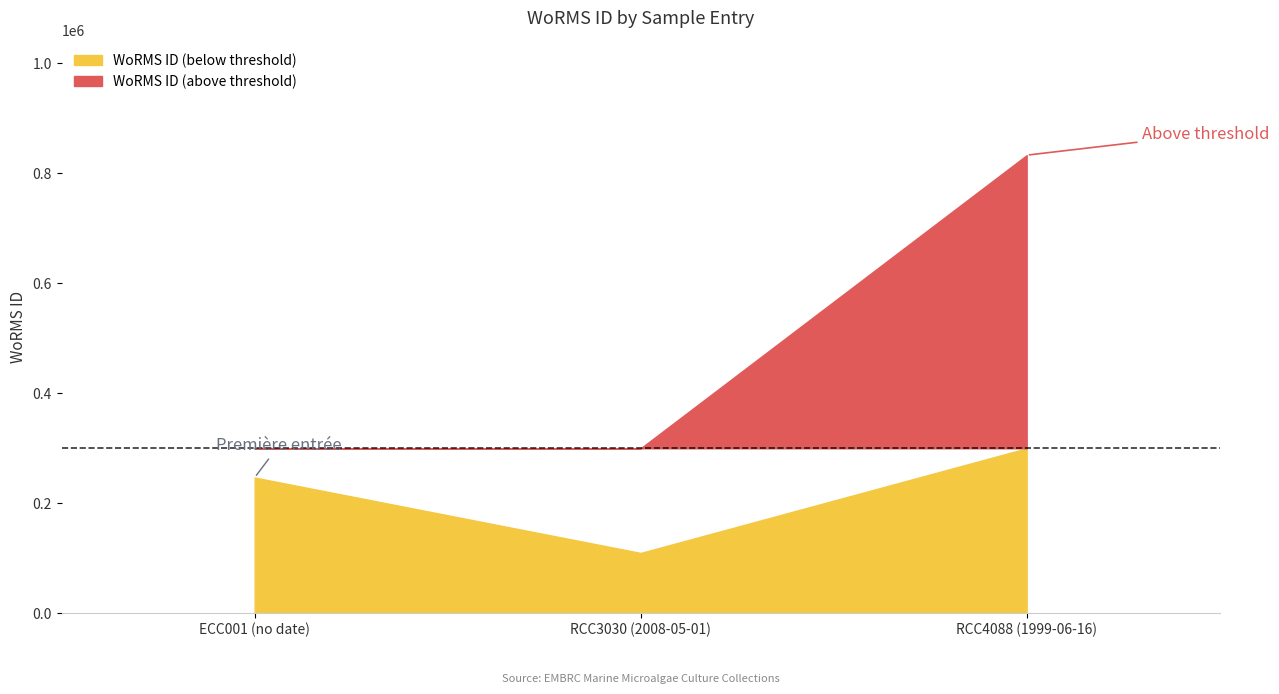

What is the smallest value displayed?

109711